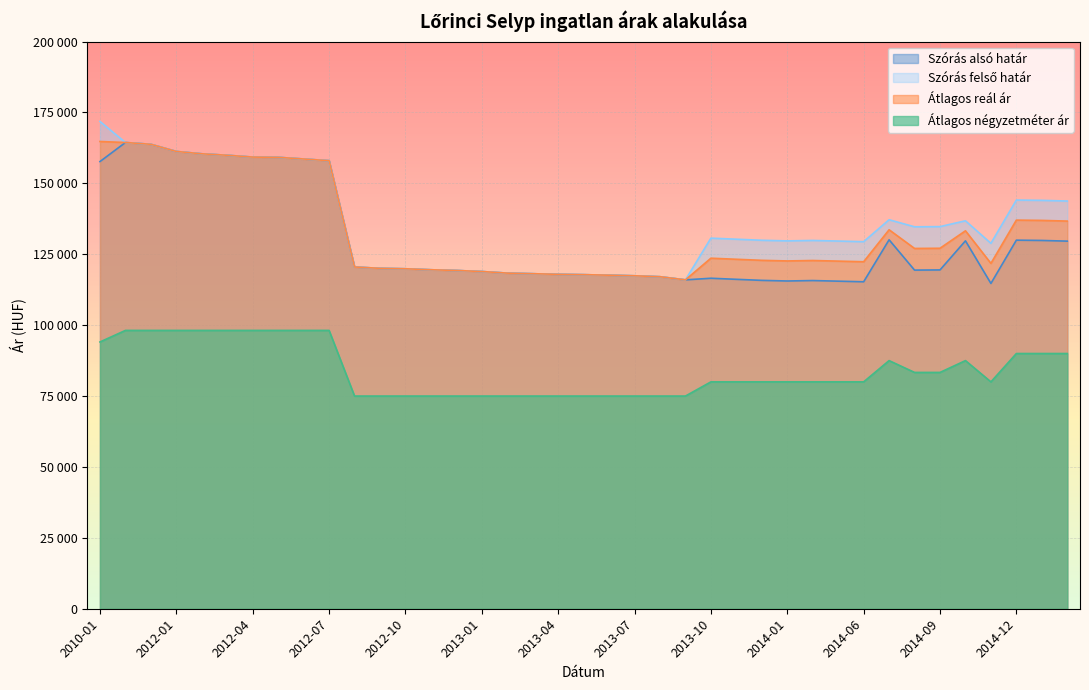

What are all the series names shown in the legend?

Szórás alsó határ, Szórás felső határ, Átlagos reál ár, Átlagos négyzetméter ár